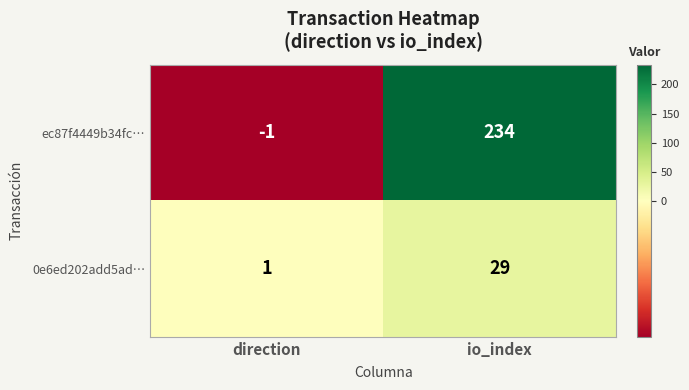

What is the difference between the maximum and minimum values in the 0e6ed202add5ad… series?

28